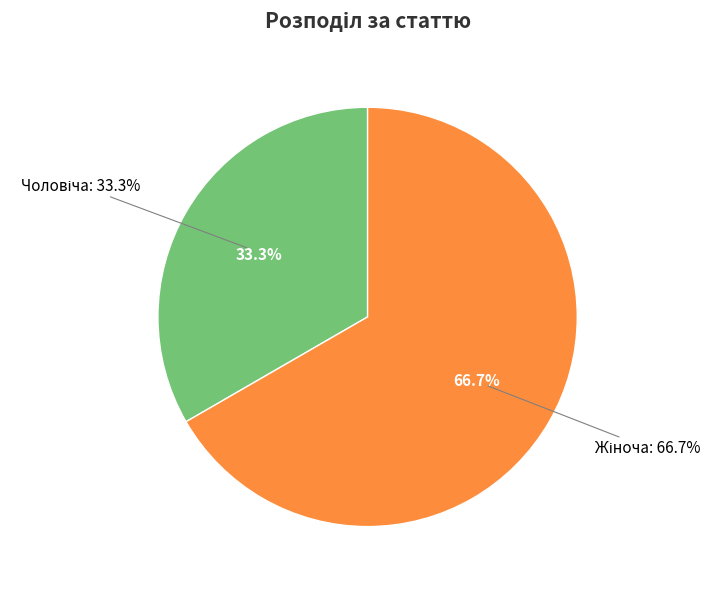

Which has a higher value, Жіноча or Чоловіча?

Жіноча